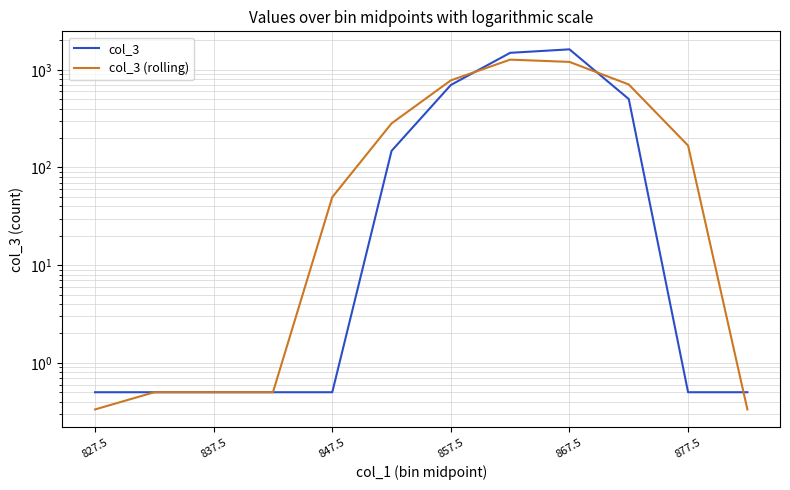

In col_3 (rolling), how many points are higher than both neighbors (excluding endpoints)?

1